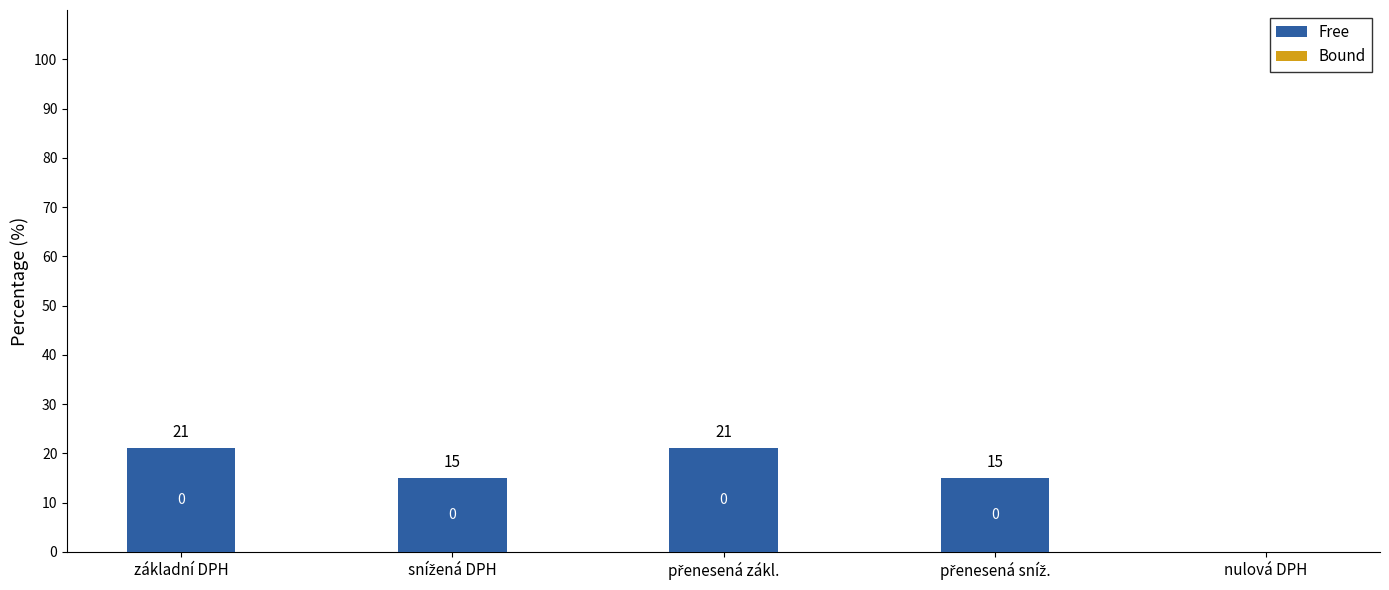

Which has a higher value, základní DPH or nulová DPH?

základní DPH